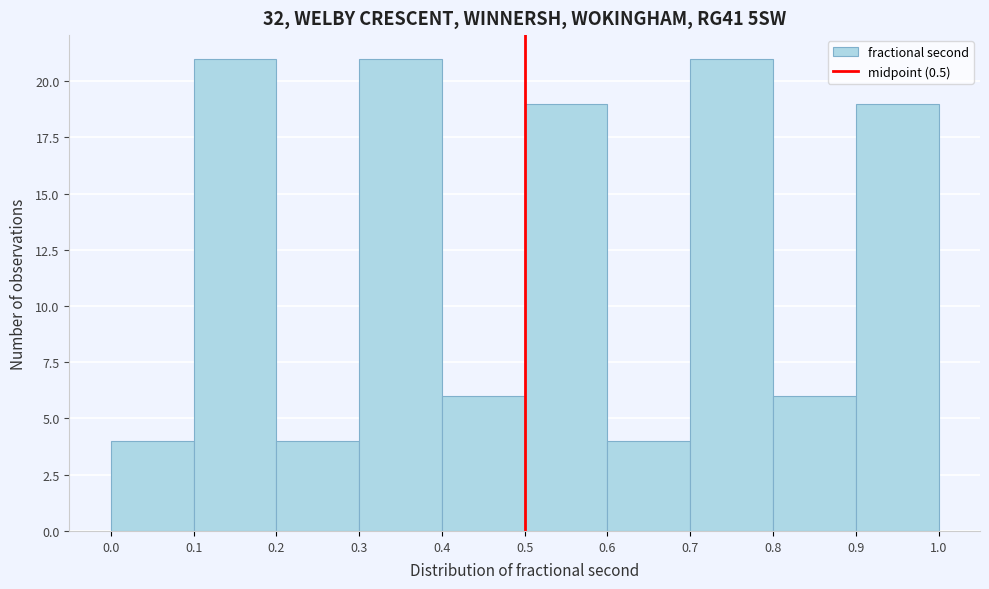

How tall is the bar that spans 0.4 to 0.5 on the x-axis? The values are not printed on the chart, so give them approximately, as read against the axis.

6